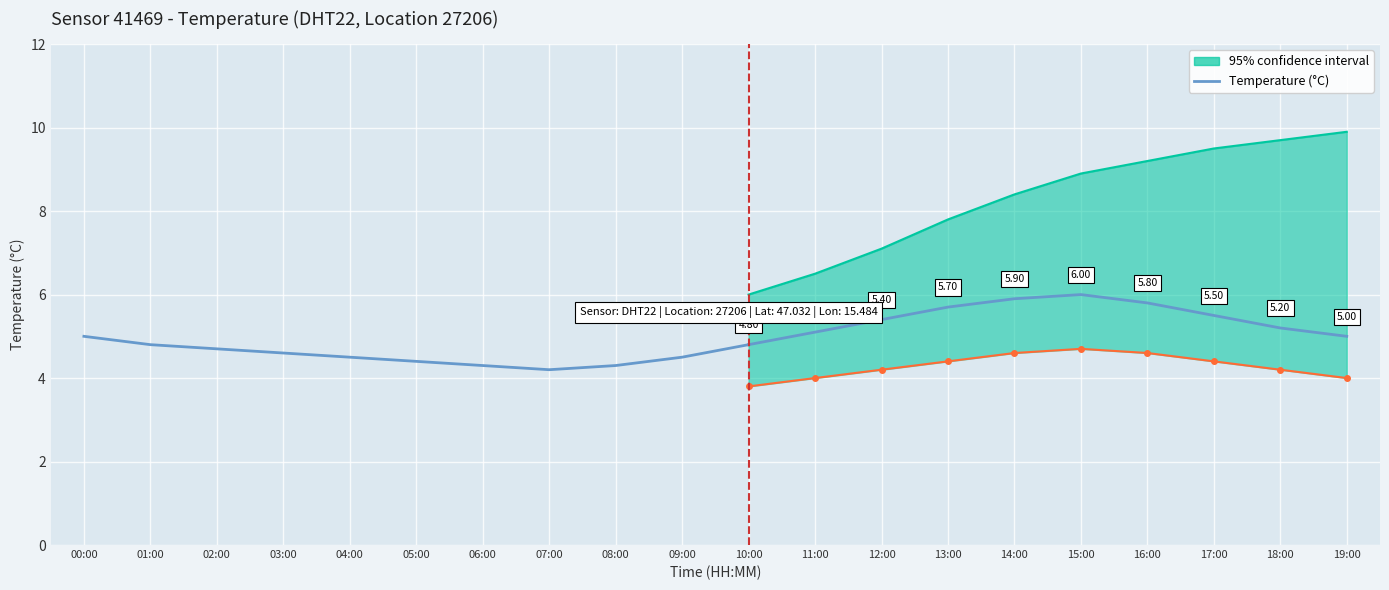

What position from the left is 04:00?

5